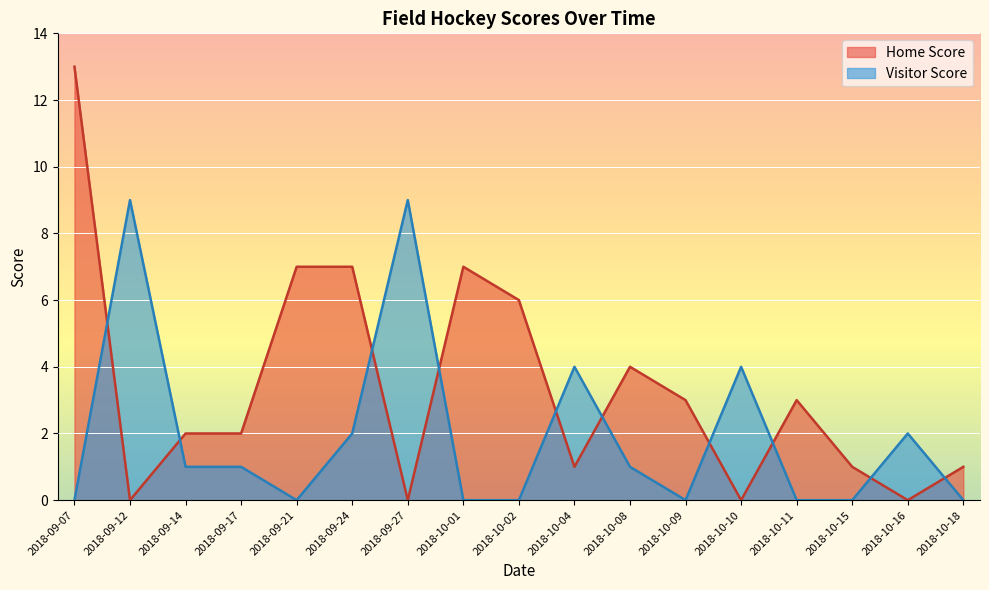

What is the label of the 14th point from the right?

2018-09-17